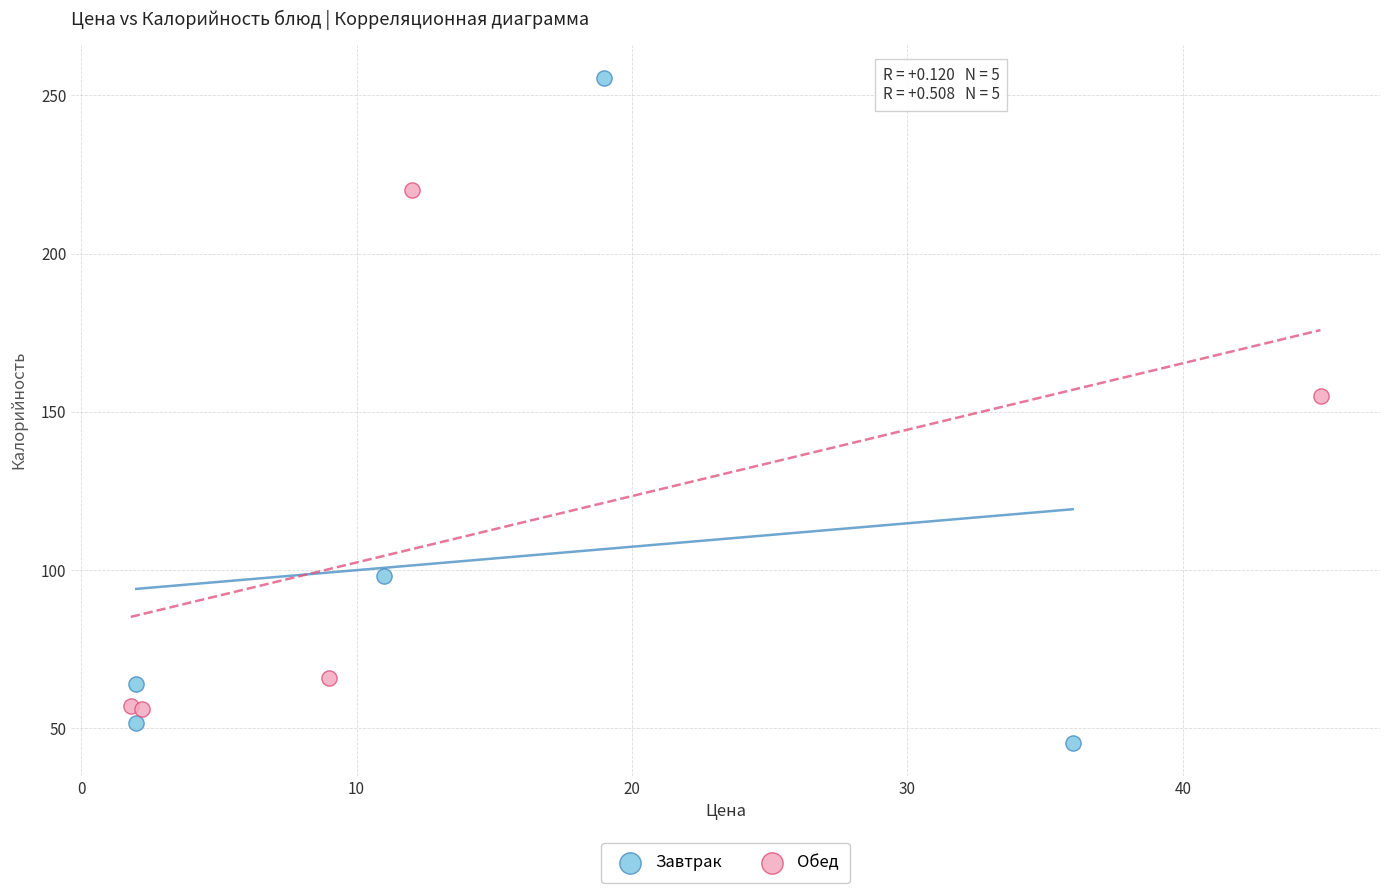

Which series has the largest Y range (max minus min)?

Завтрак